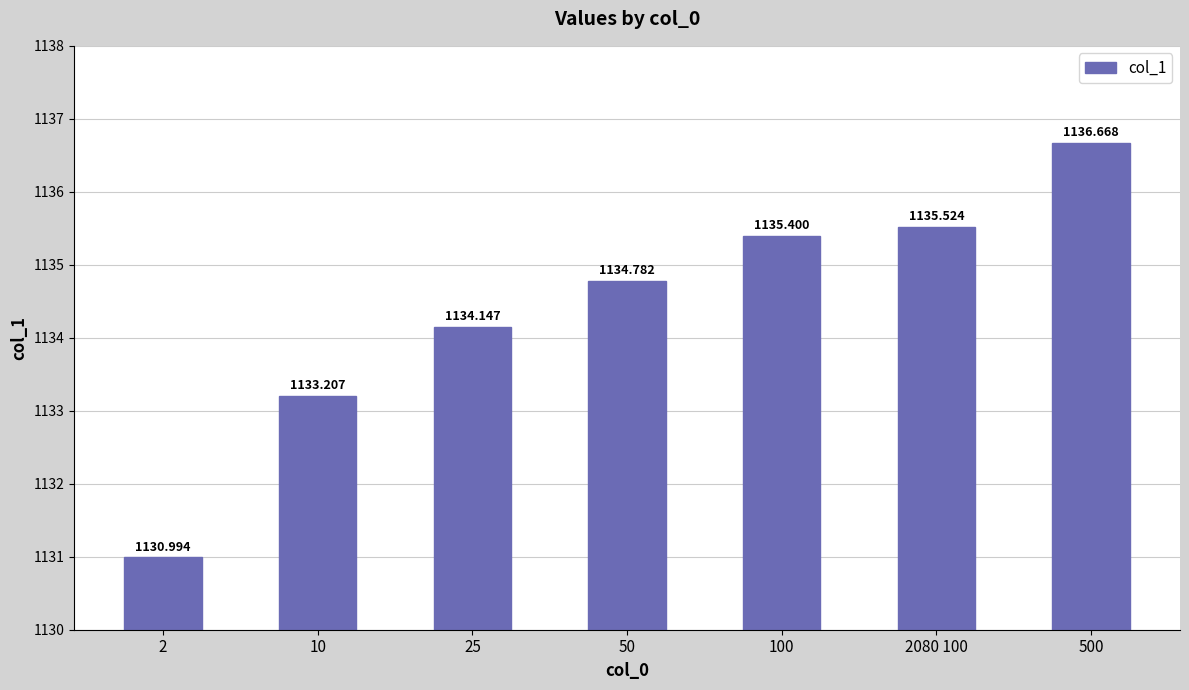

What is the smallest value displayed?

1131.0